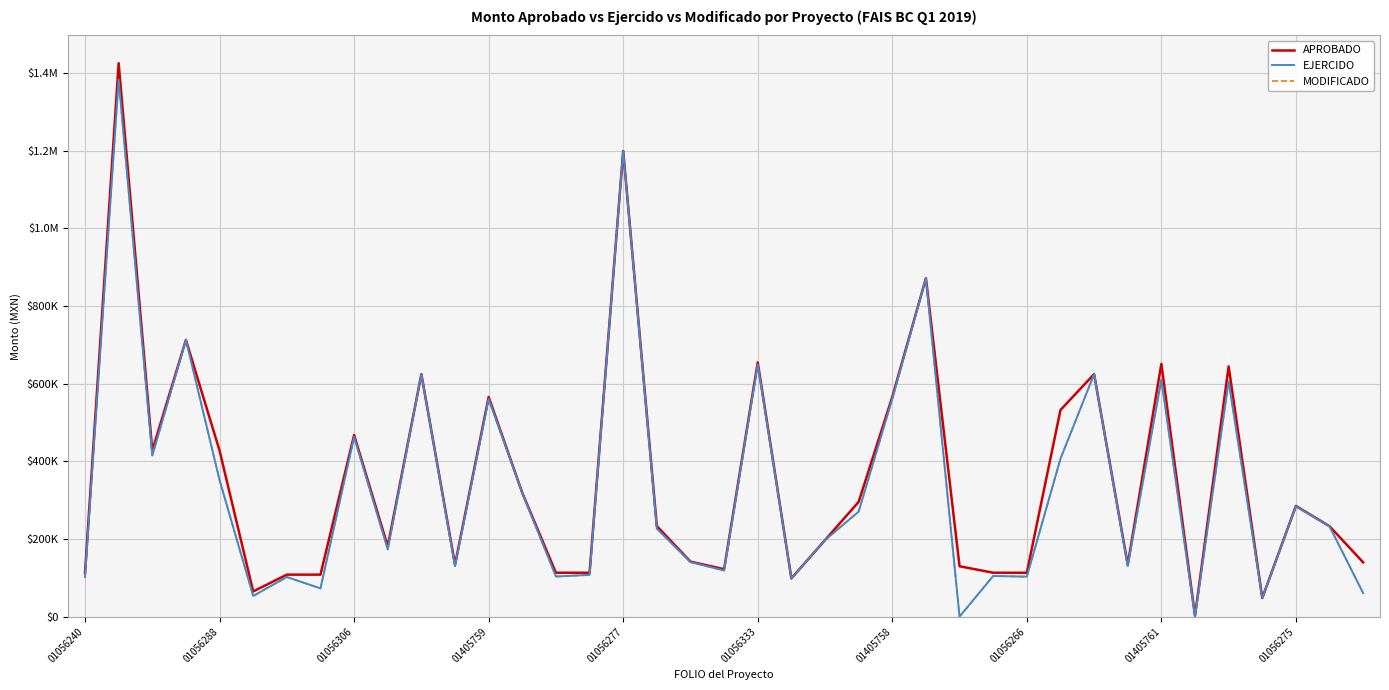

In EJERCIDO, how many points are higher than both neighbors (excluding endpoints)?

14